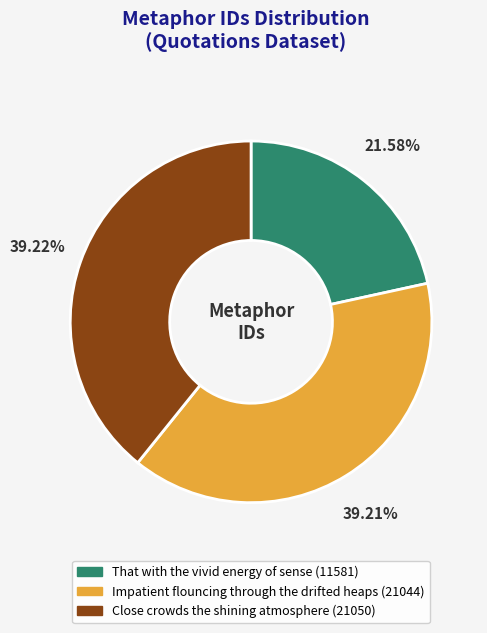

To the nearest percent, what is the combined percentage of That with the vivid energy of sense and Close crowds the shining atmosphere?

61%